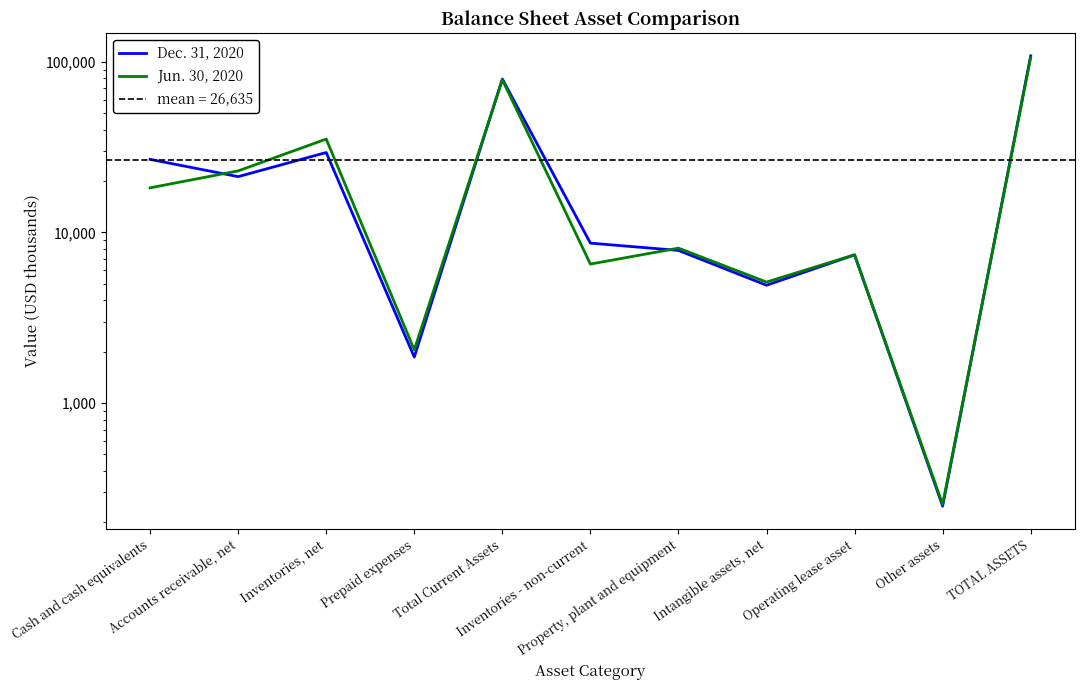

The value of Dec. 31, 2020 at Operating lease asset is 10140. True or false?

False